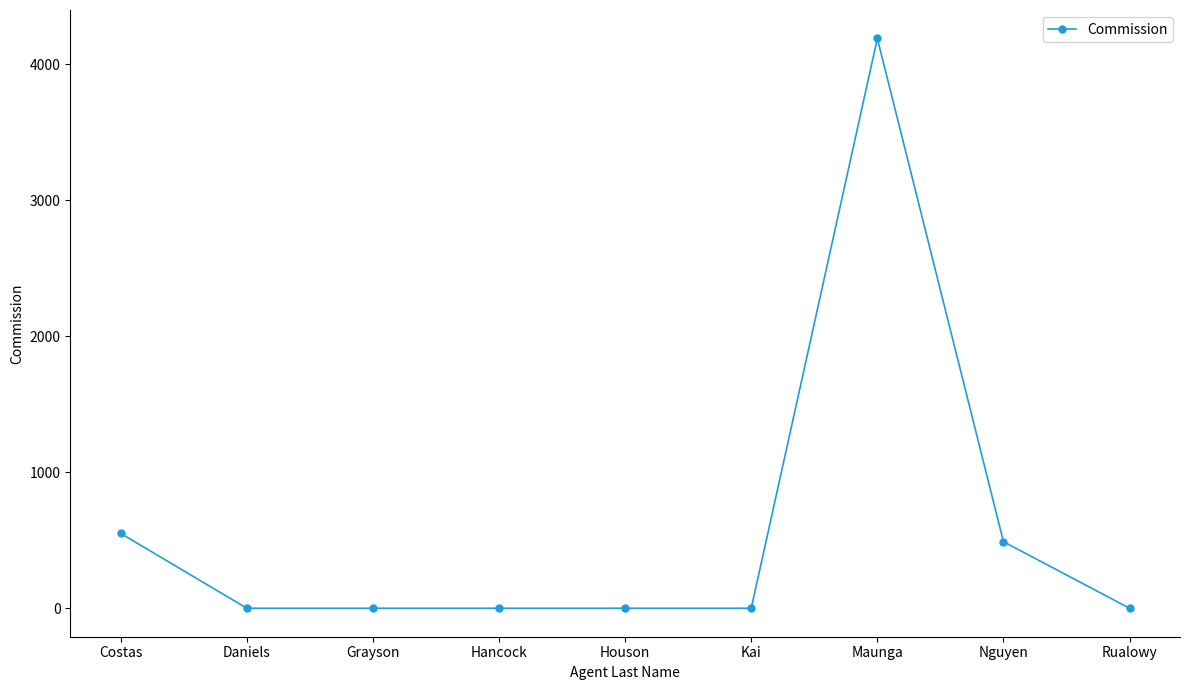

Reading left to right, what are all the values shown in this chart?

550.0	0.0	0.0	0.0	0.0	0.0	4188.0	488.9	0.0